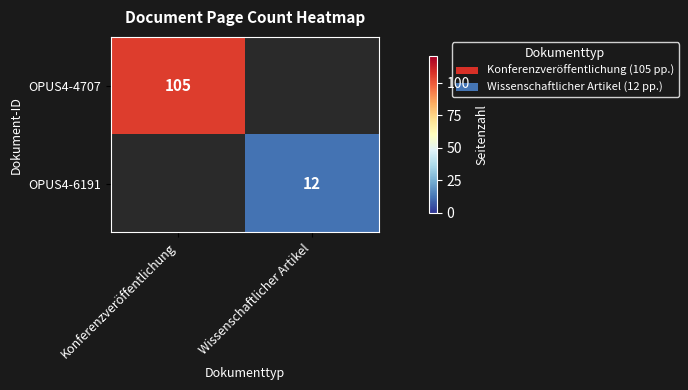

What is the minimum value shown in the chart?

12.0